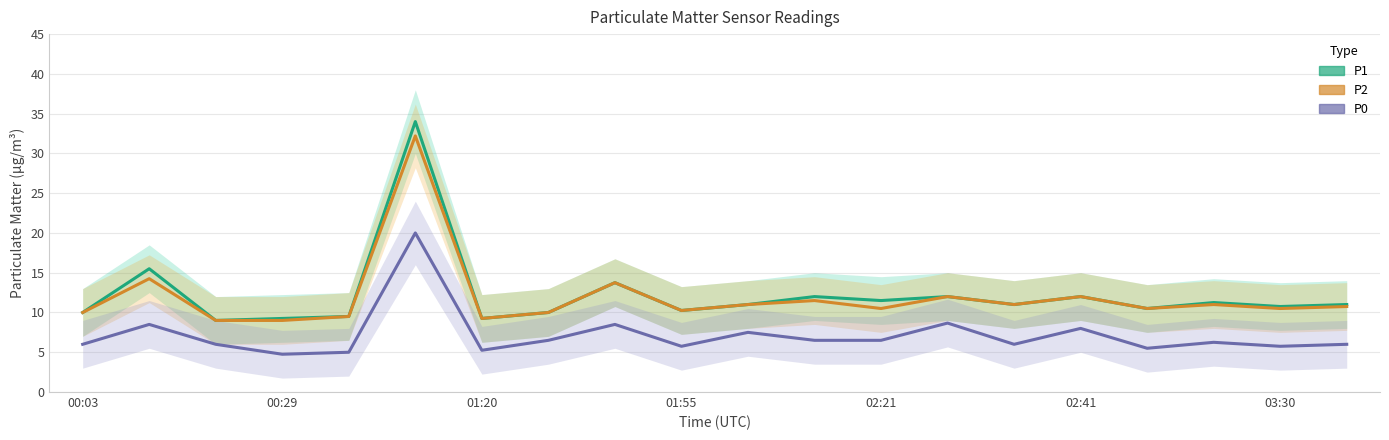

Is this an area chart (filled region under the line)?

No